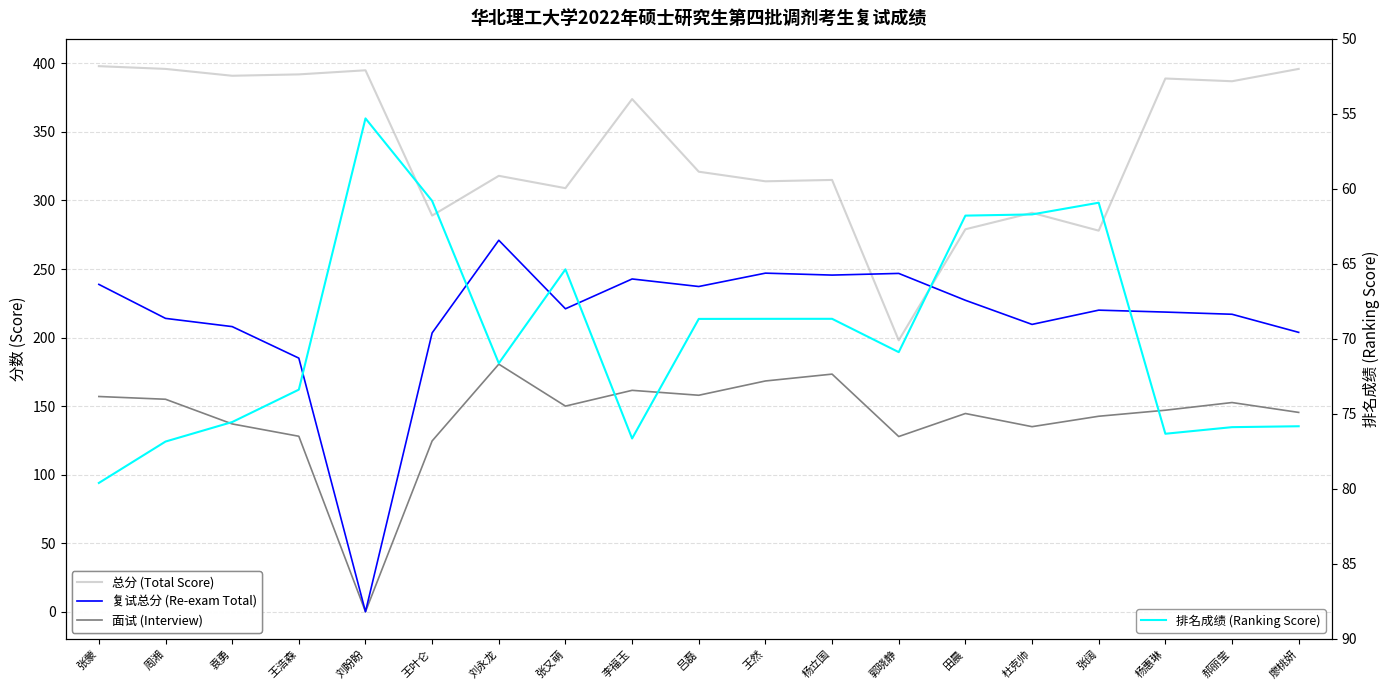

True or false: 面试 (Interview) and 总分 (Total Score) intersect in this chart.

False